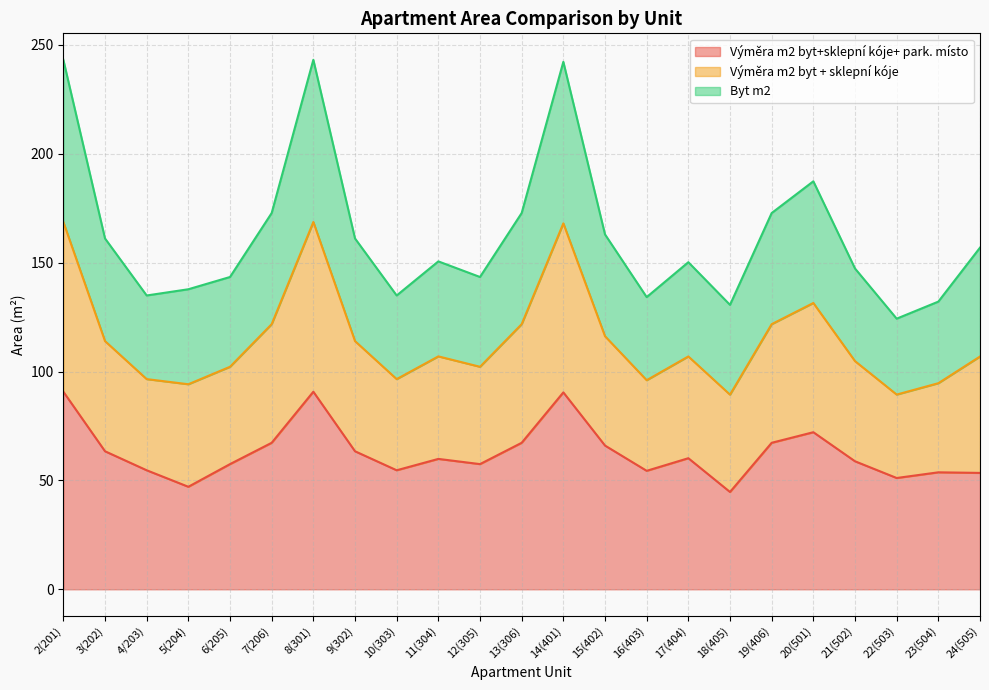

Read the Výměra m2 byt + sklepní kóje value at 17(404).

107.0